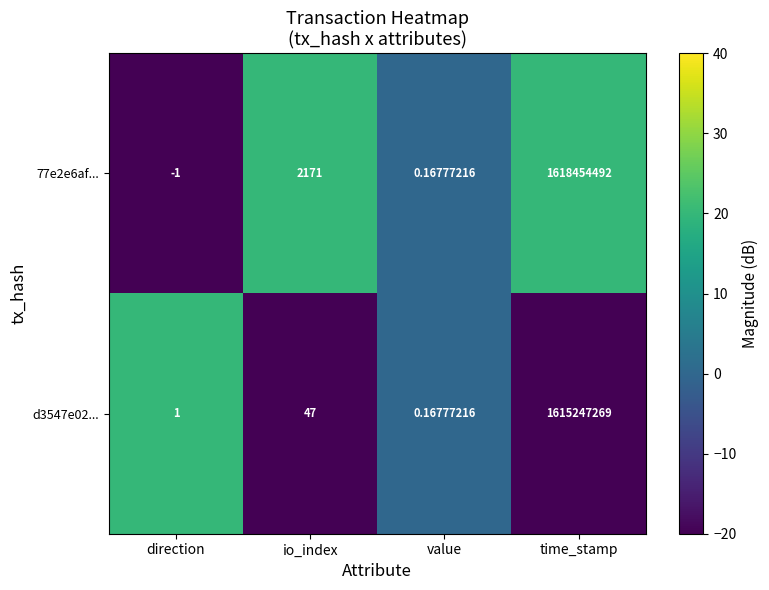

Which series has the largest total across all categories?

77e2e6af...